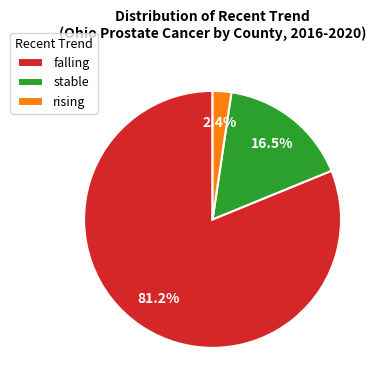

To the nearest percent, what is the average slice percentage?

33%